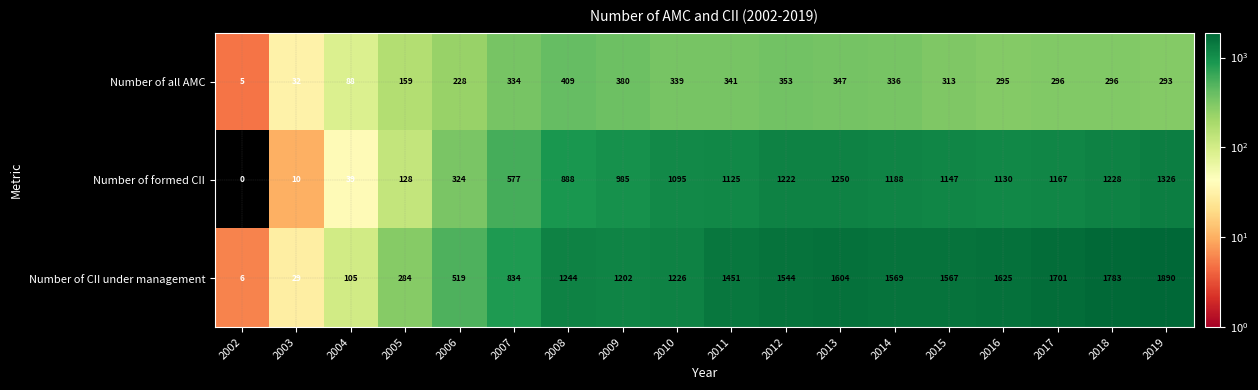

What is the difference between the maximum and minimum values in the Number of formed CII series?

1326